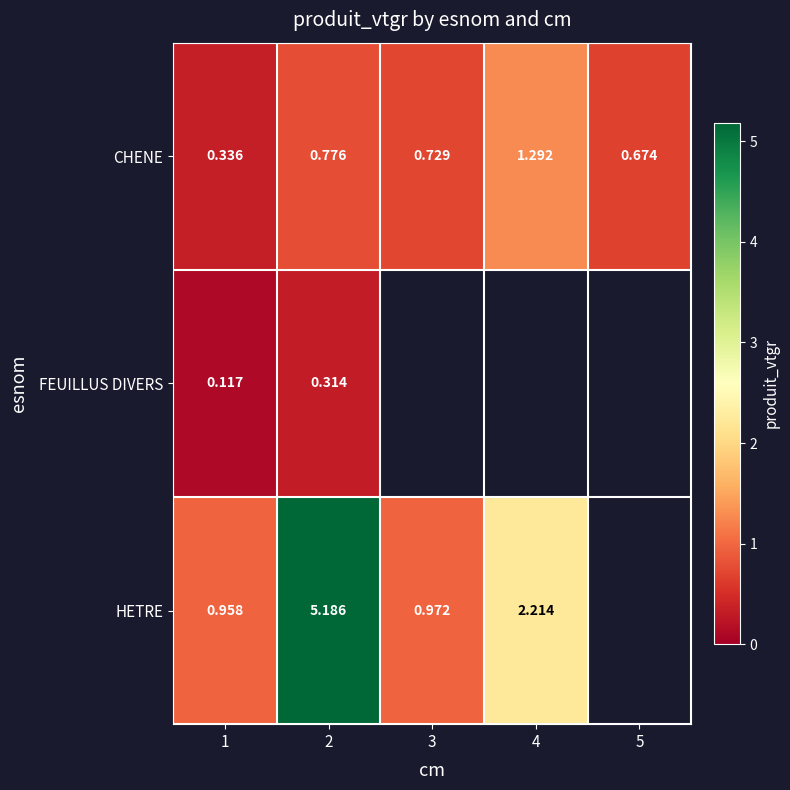

At 1, list the series in order from smallest to largest.

FEUILLUS DIVERS, CHENE, HETRE